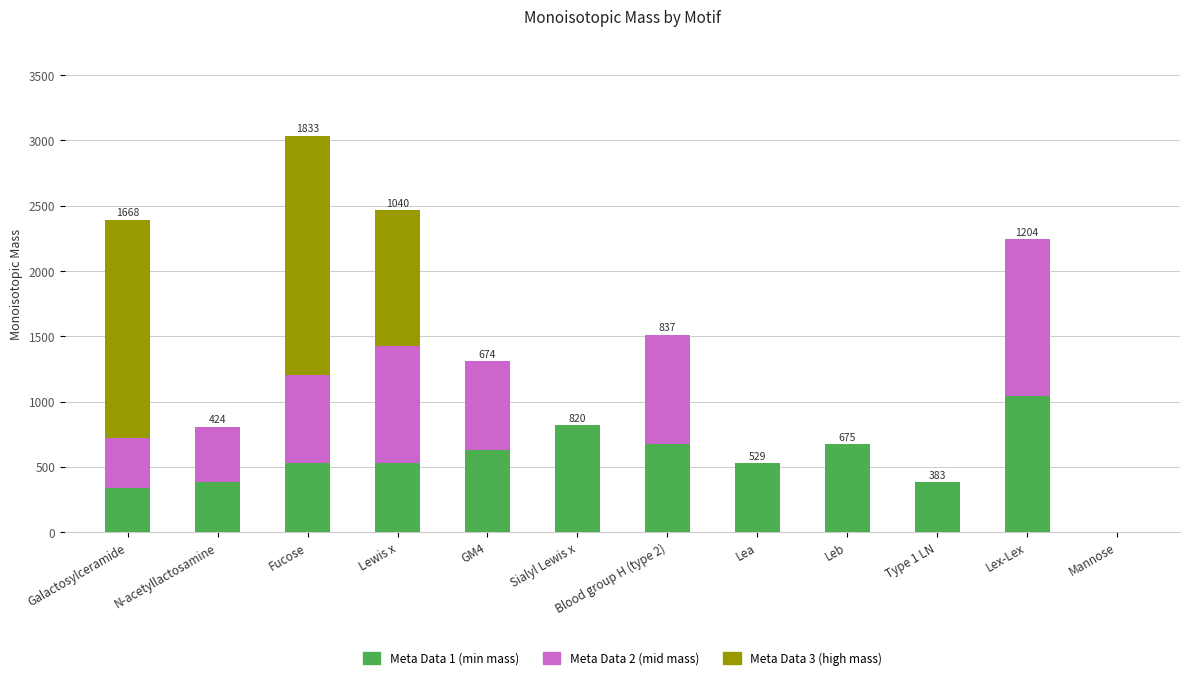

At which category is the sum across all series the highest?

Fucose